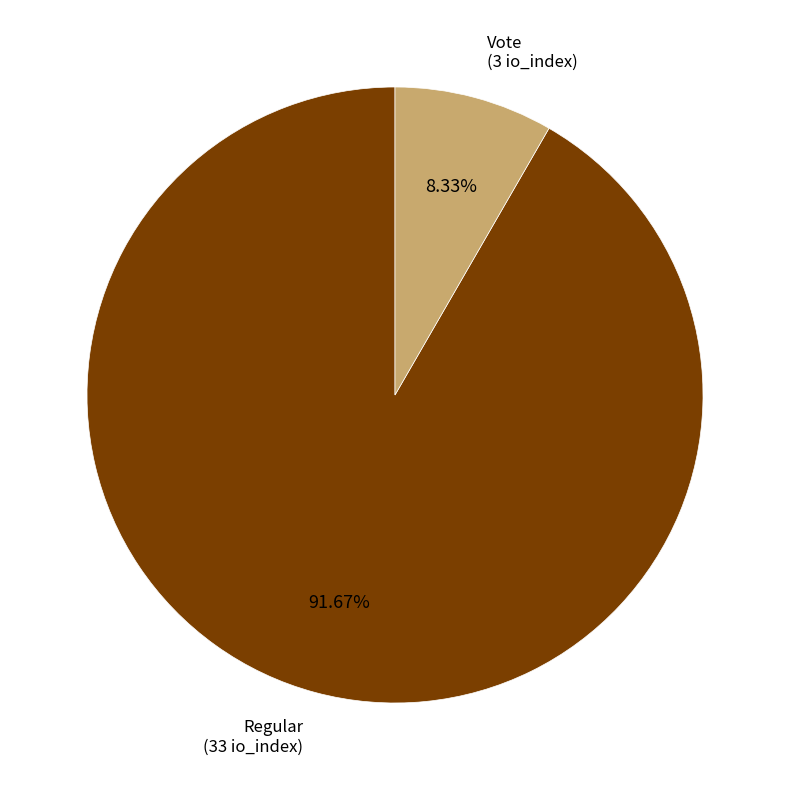

Does any single category account for the majority?

Yes